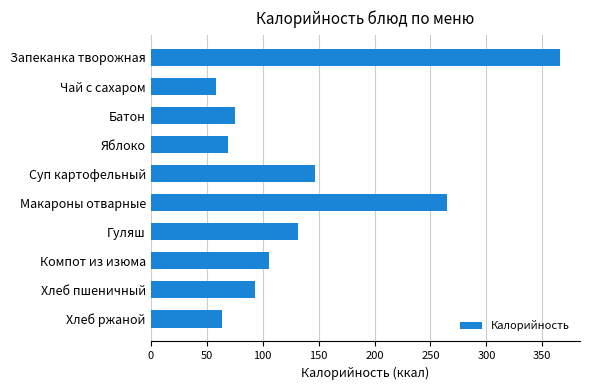

Reading top to bottom, extract all data points from this chart.

365.4	58.0	75.0	69.0	147.0	265.0	132.0	106.0	93.0	64.0